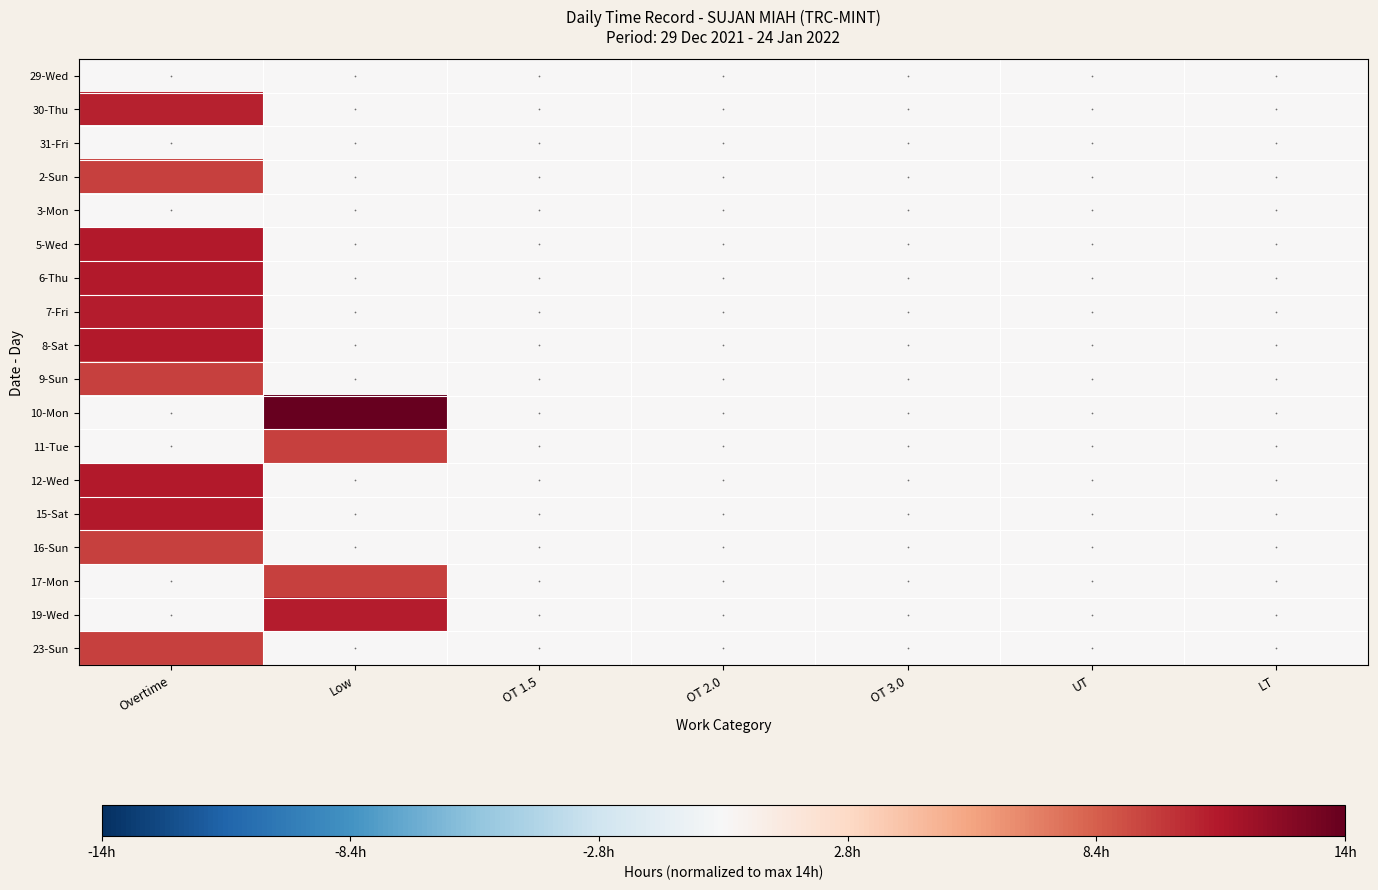

At which category is the sum across all series the highest?

Overtime